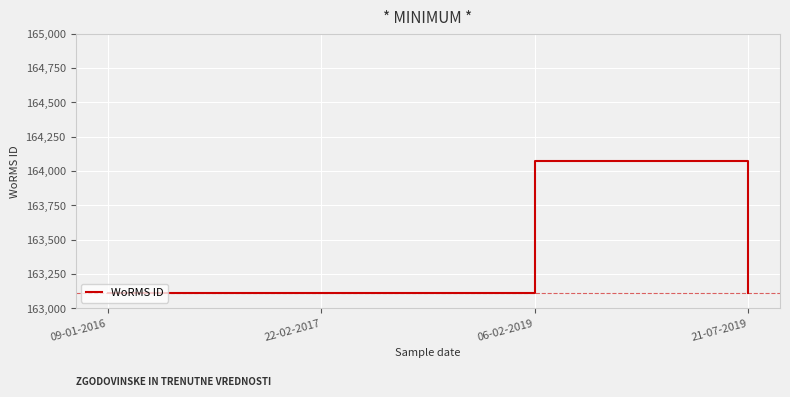

How many interior local peaks (higher than both neighbors) does the data have?

1